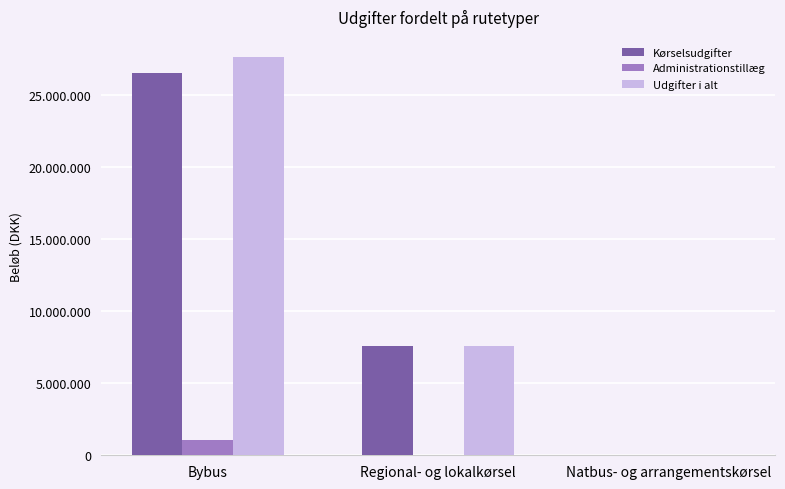

Between Bybus and Regional- og lokalkørsel, which series saw the biggest shift?

Udgifter i alt